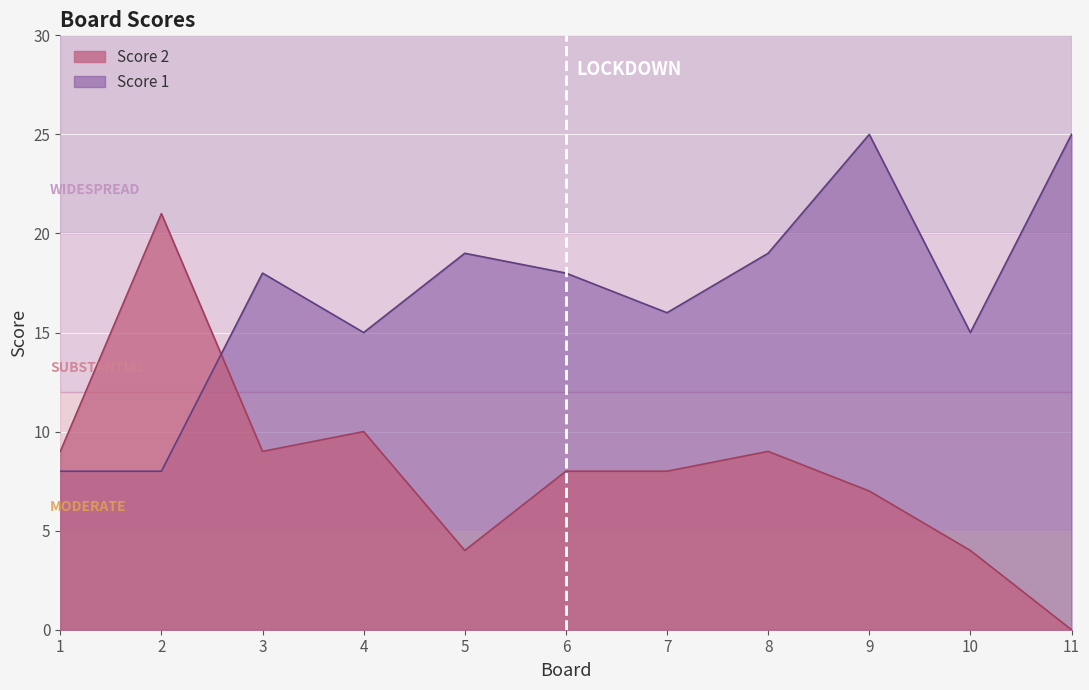

What is the difference between the maximum and second lowest values in the Score 1 series?

17